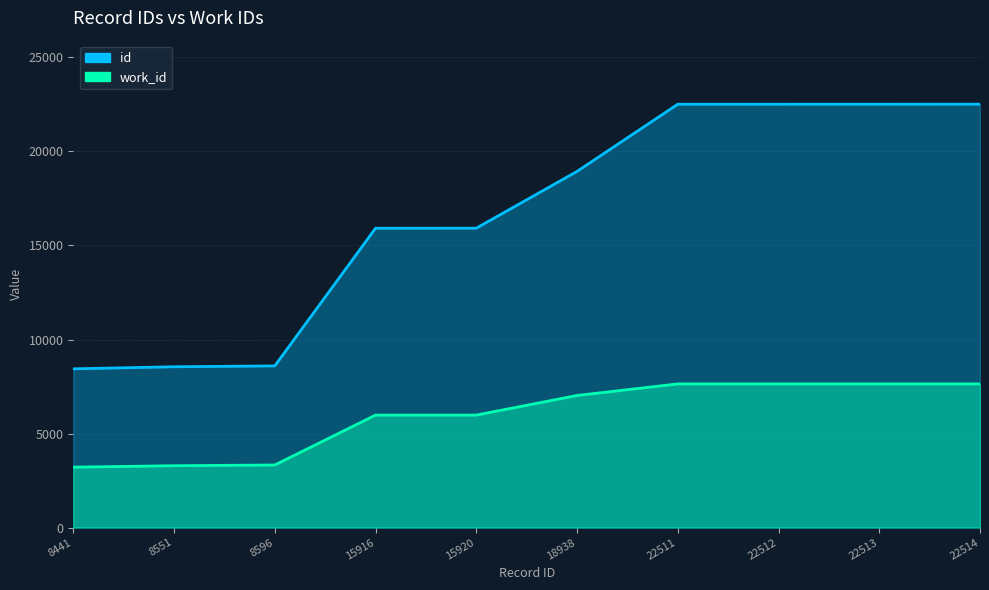

How many lines are shown in the chart?

2